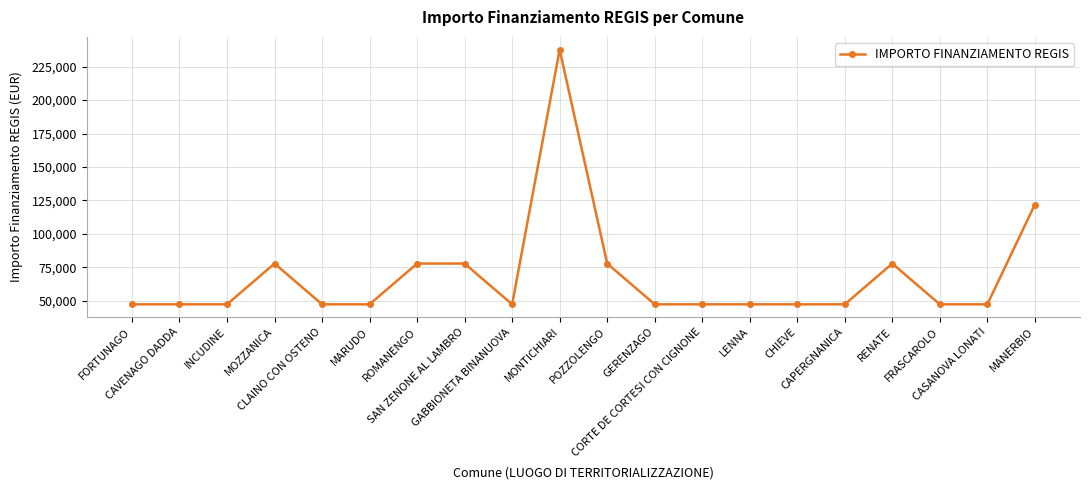

What is the difference between the second highest and minimum values?

74565